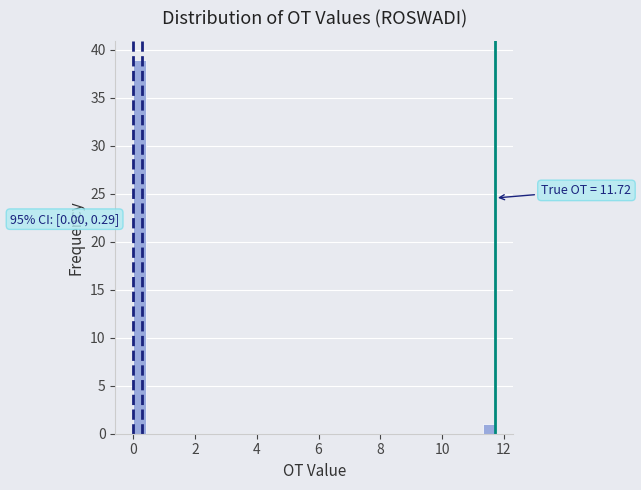

Around what value on the x-axis is the tallest bar? Give the approximate position of its centre, as read against the axis.

0.2